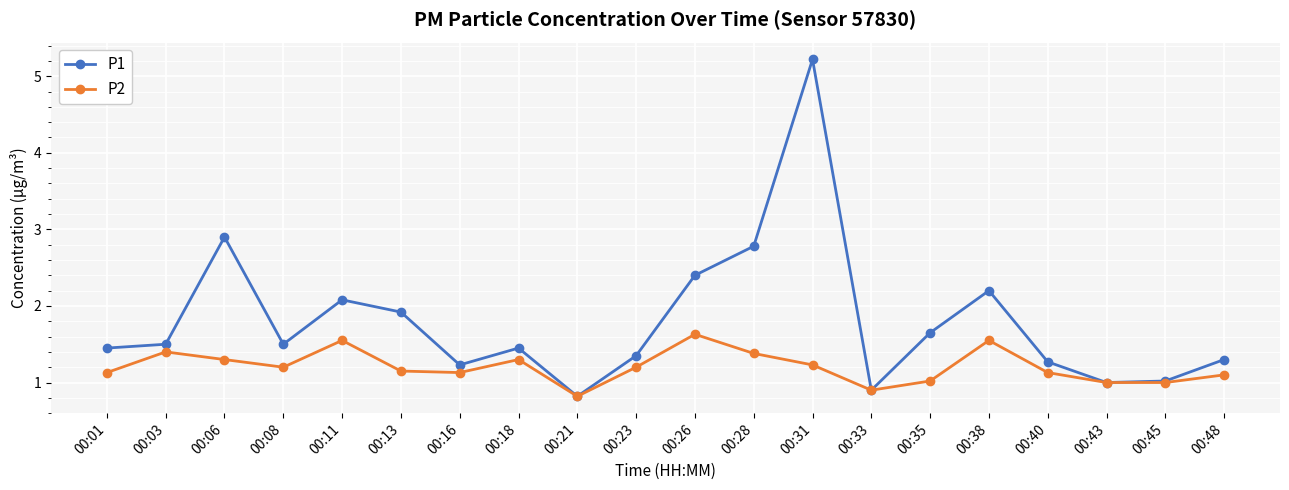

Which series has the largest range (max minus min)?

P1